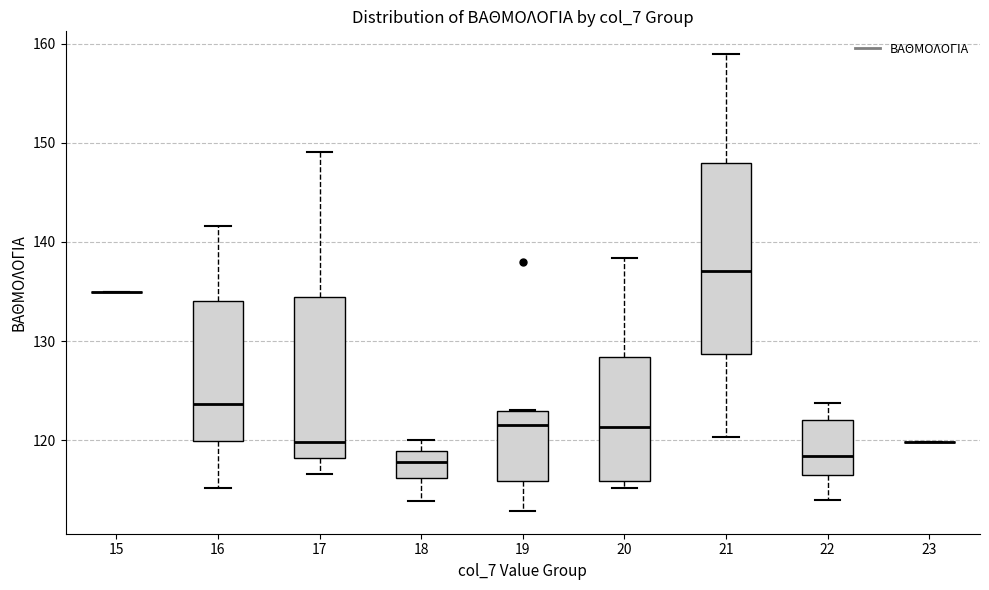

Which box is the tallest, from its lower edge to its upper edge?

21